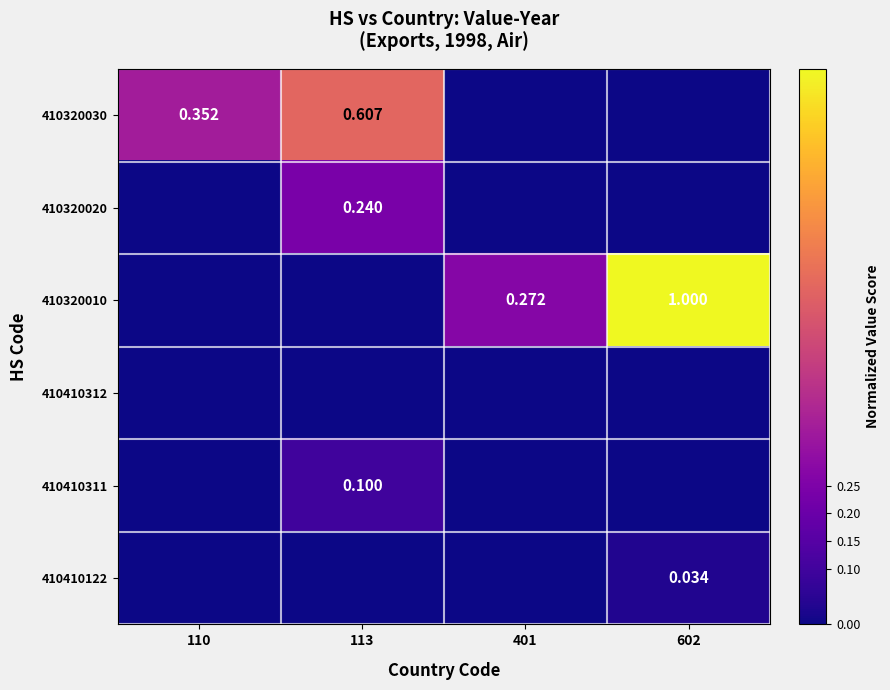

Is the value of 410320030 at 113 greater than the value of 410320010 at 401?

Yes